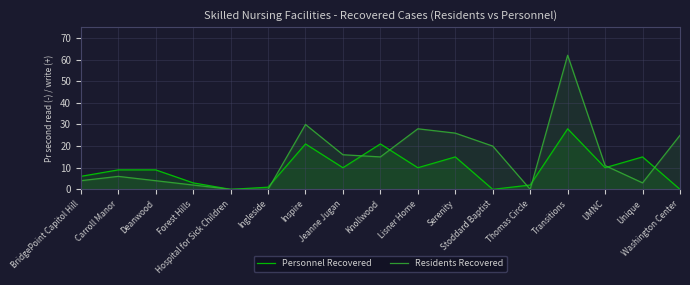

What is the sum of all Residents Recovered values?

252